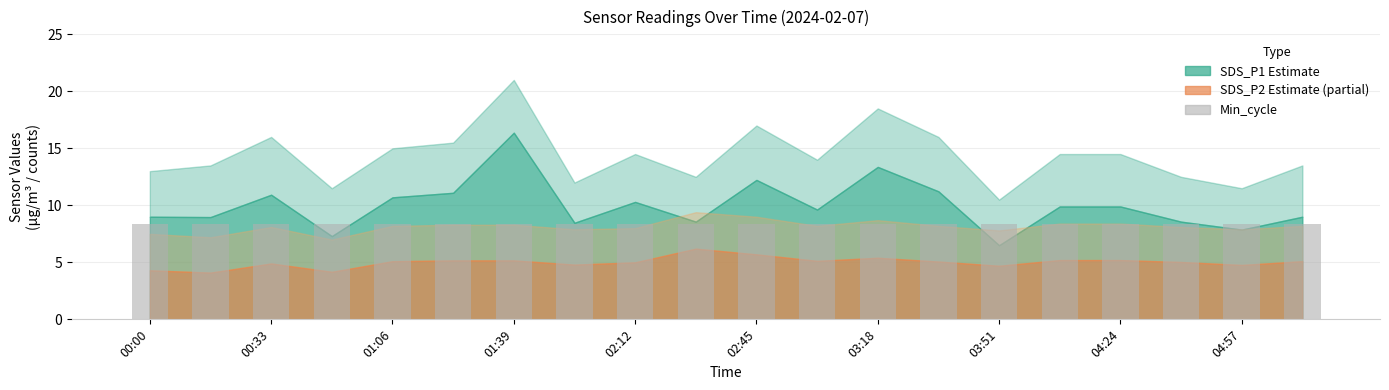

What is the average value of the SDS_P2 series?

5.0